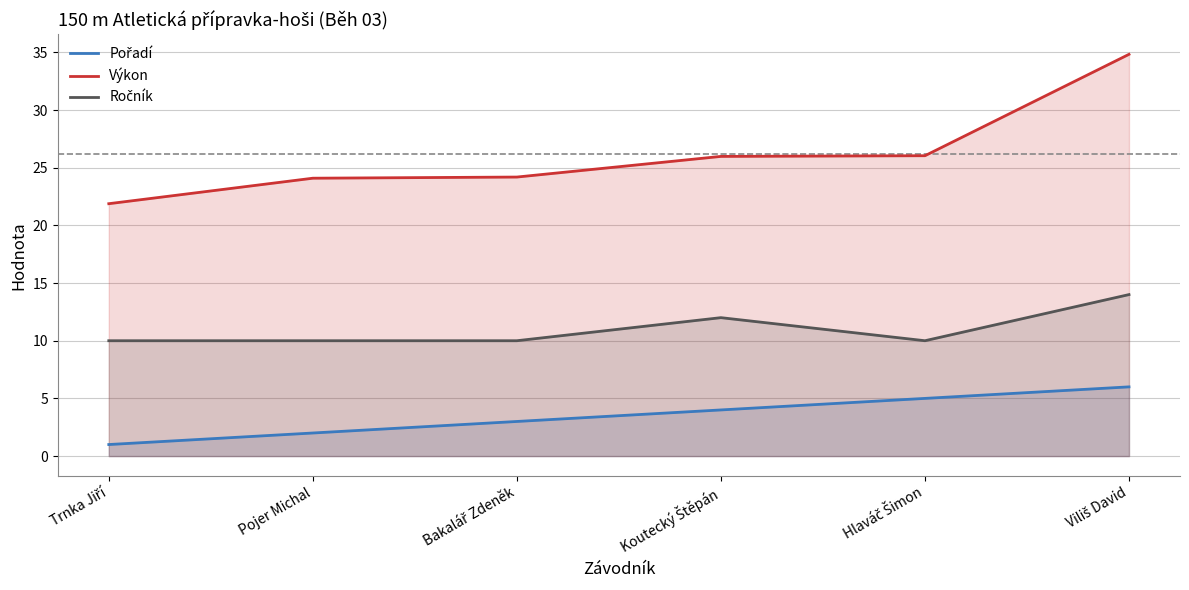

What is the highest value of the Ročník series?

14.0